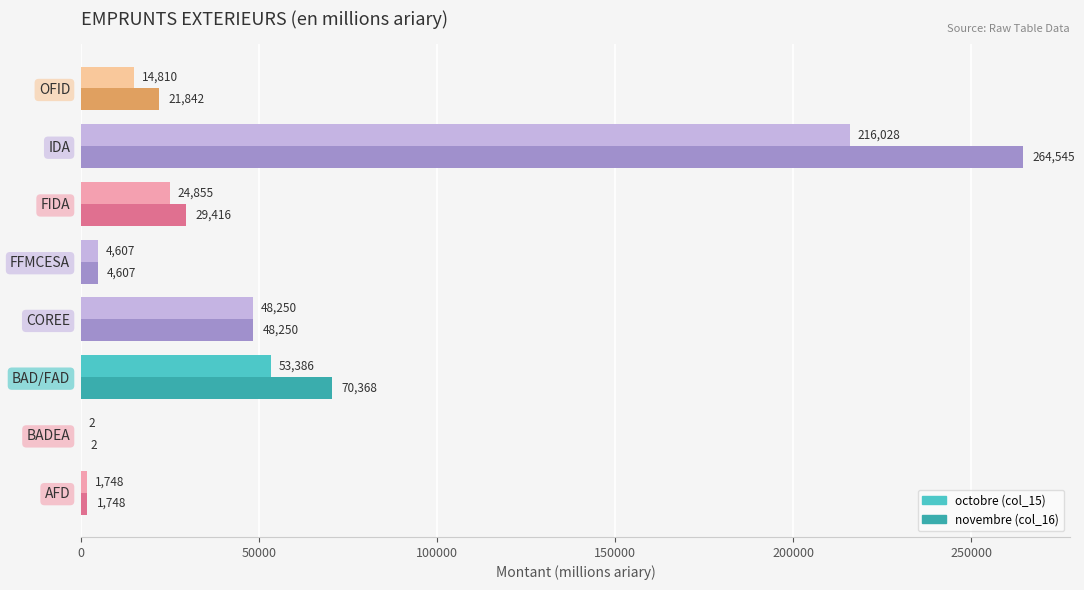

What is the average value of the octobre (col_15) series?

45460.8